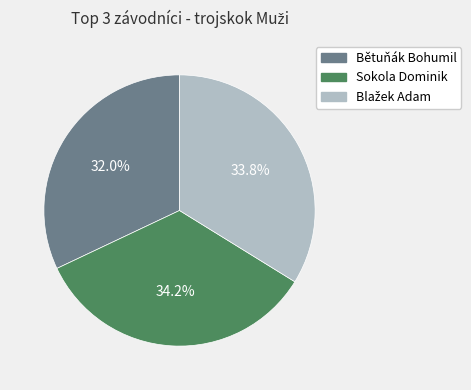

Is it true that Bětuňák Bohumil is 46% of the pie?

False